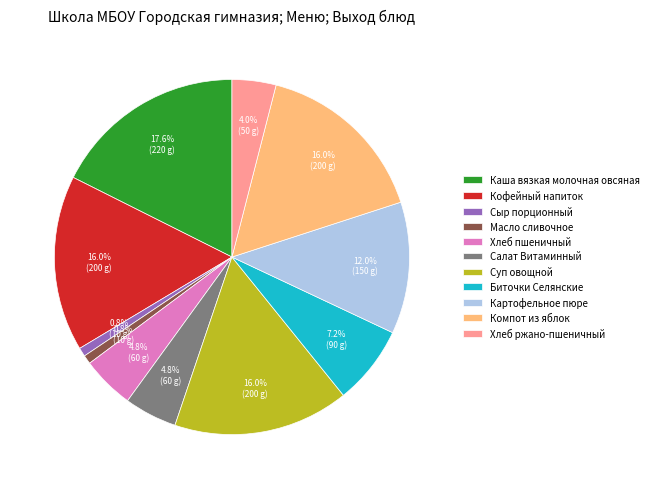

What percentage is the Хлеб ржано-пшеничный slice, to the nearest percent?

4%